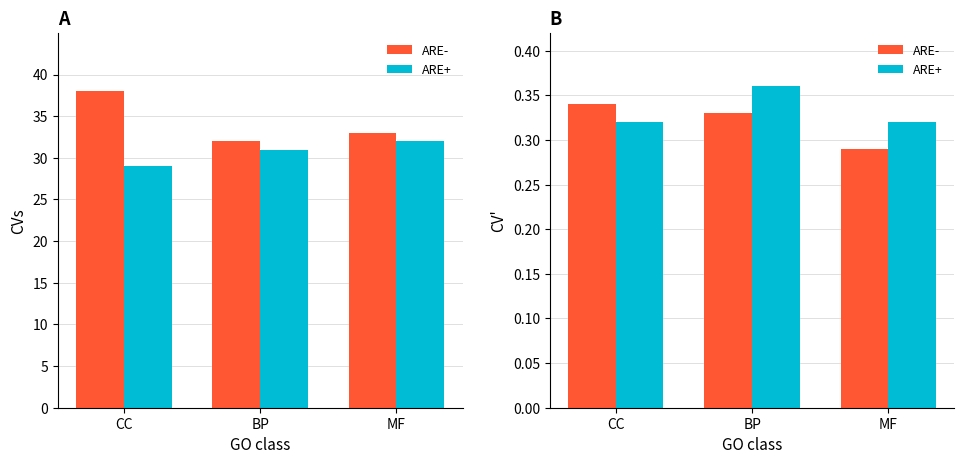

Reading right to left, extract all data points from this chart.

ARE-: MF=0.3	BP=0.3	CC=0.3
ARE+: MF=0.3	BP=0.4	CC=0.3